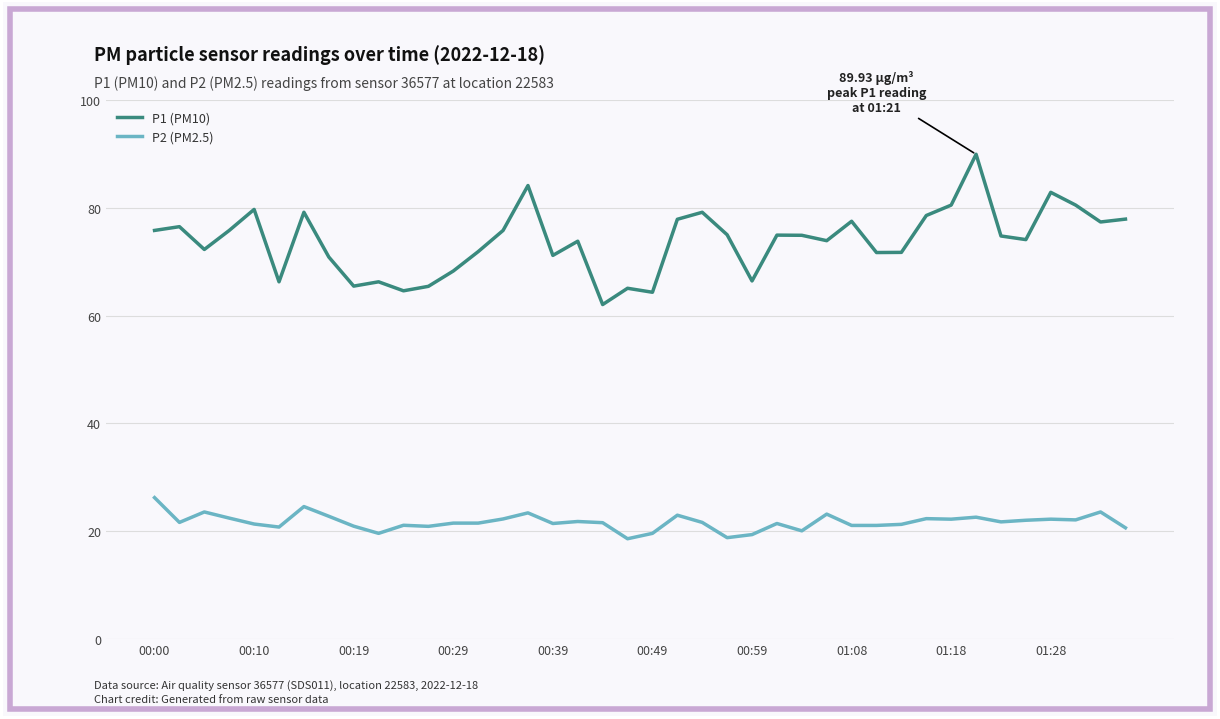

True or false: P1 (PM10) and P2 (PM2.5) intersect in this chart.

False